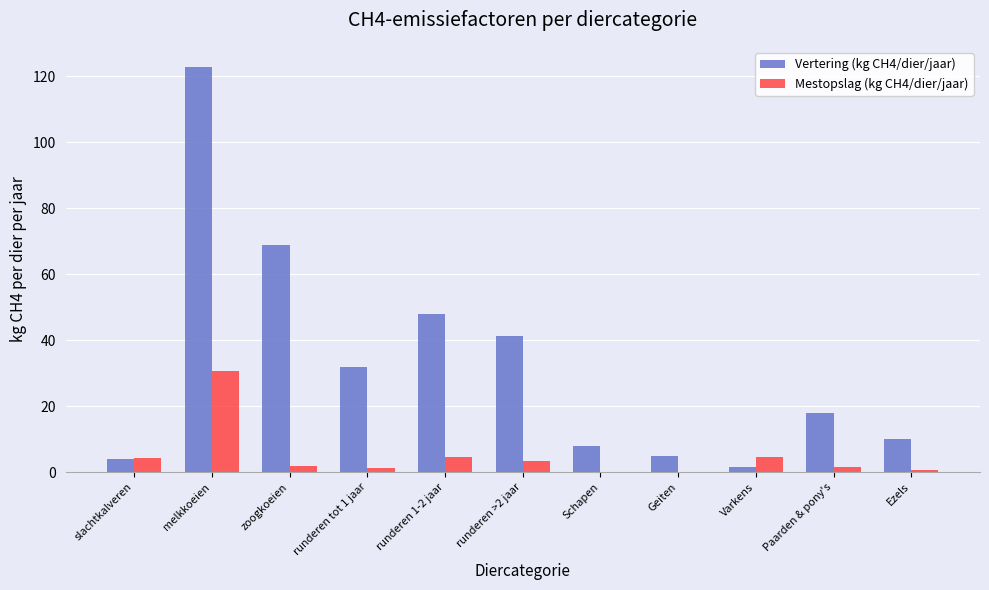

What are all the series names shown in the legend?

Vertering (kg CH4/dier/jaar), Mestopslag (kg CH4/dier/jaar)